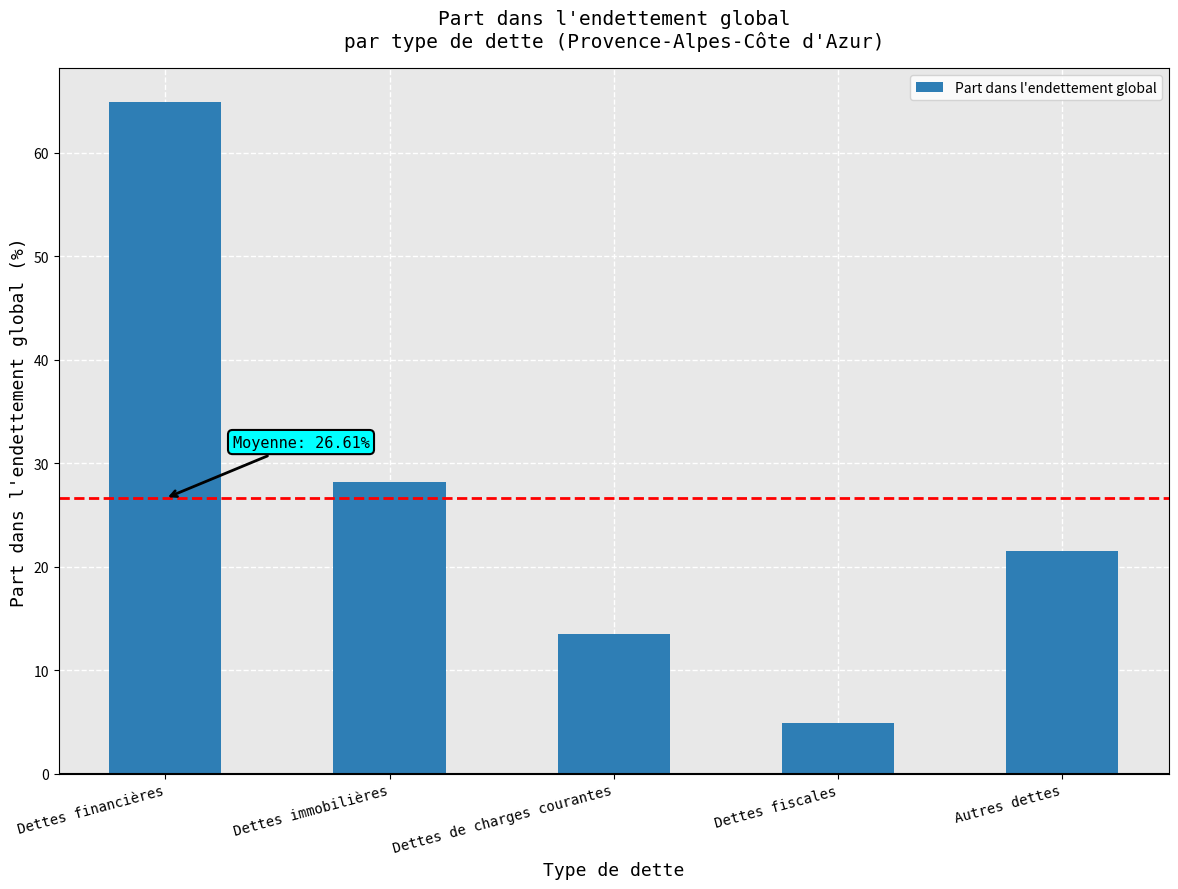

Reading left to right, extract all data points from this chart.

Dettes financières=64.9	Dettes immobilières=28.2	Dettes de charges courantes=13.5	Dettes fiscales=4.9	Autres dettes=21.5